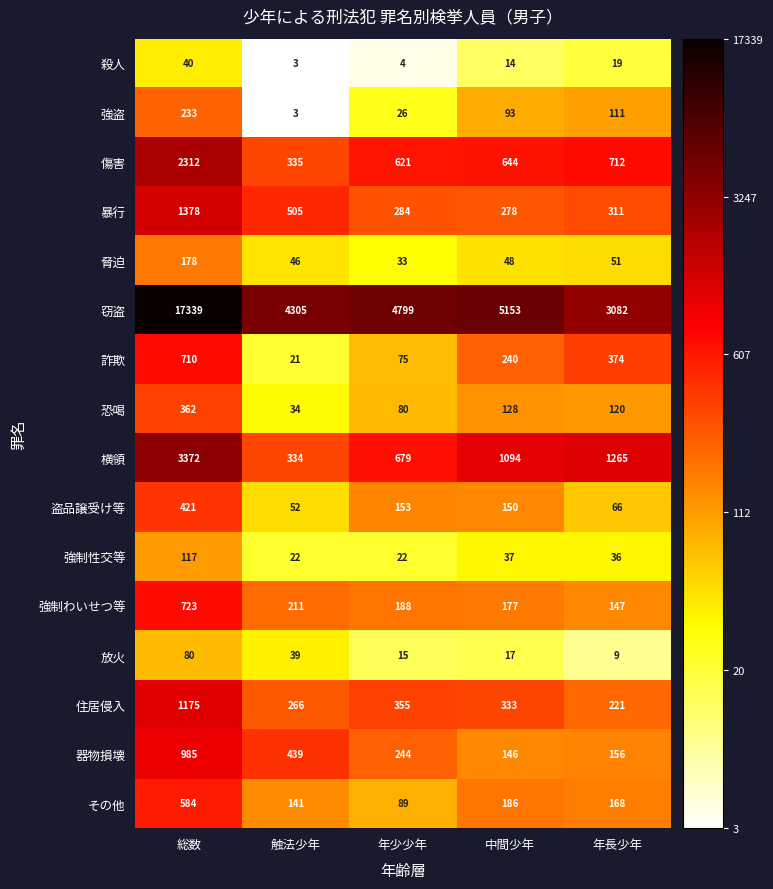

Rank the series by their maximum value, from lowest to highest.

殺人, 放火, 強制性交等, 脅迫, 強盗, 恐喝, 盗品譲受け等, その他, 詐欺, 強制わいせつ等, 器物損壊, 住居侵入, 暴行, 傷害, 横領, 窃盗